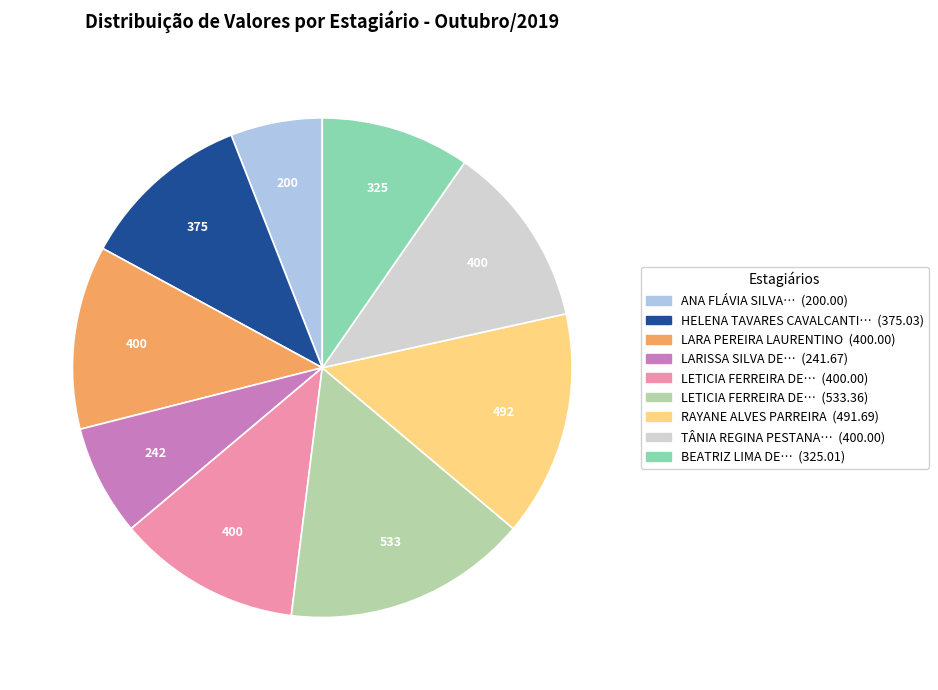

Does any single category account for the majority?

No